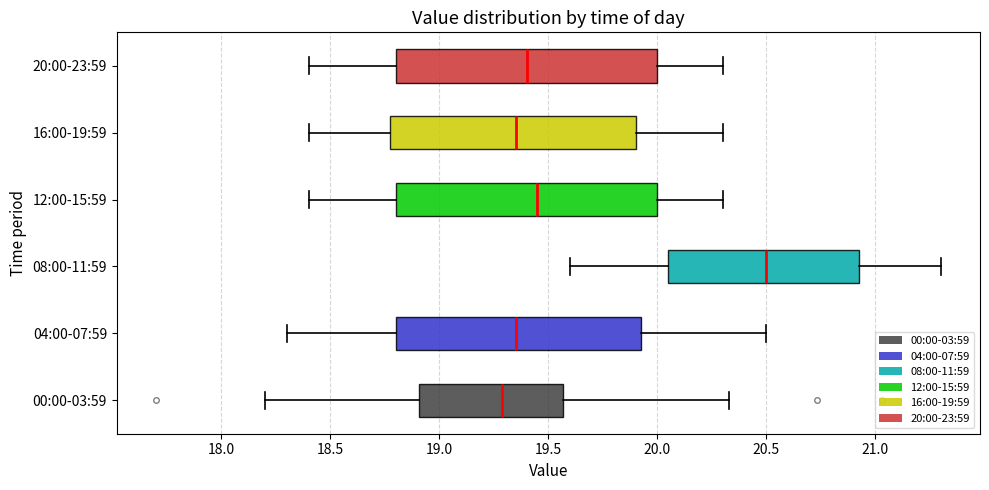

Reading bottom to top, read every box against the x-axis: the position of its median line, the range the box covers, and the ends of its whiskers. The values are not printed on the chart, so give them approximately, as read against the axis.

00:00-03:59: median 19.30, box 18.90 to 19.55, whiskers 18.20 to 20.35
04:00-07:59: median 19.35, box 18.80 to 19.95, whiskers 18.30 to 20.50
08:00-11:59: median 20.50, box 20.05 to 20.95, whiskers 19.60 to 21.30
12:00-15:59: median 19.45, box 18.80 to 20.00, whiskers 18.40 to 20.30
16:00-19:59: median 19.35, box 18.80 to 19.90, whiskers 18.40 to 20.30
20:00-23:59: median 19.40, box 18.80 to 20.00, whiskers 18.40 to 20.30